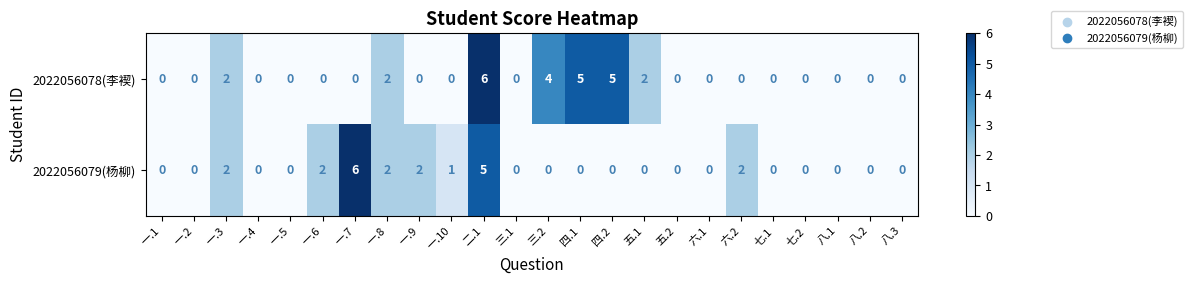

Count the number of categories in the chart.

24